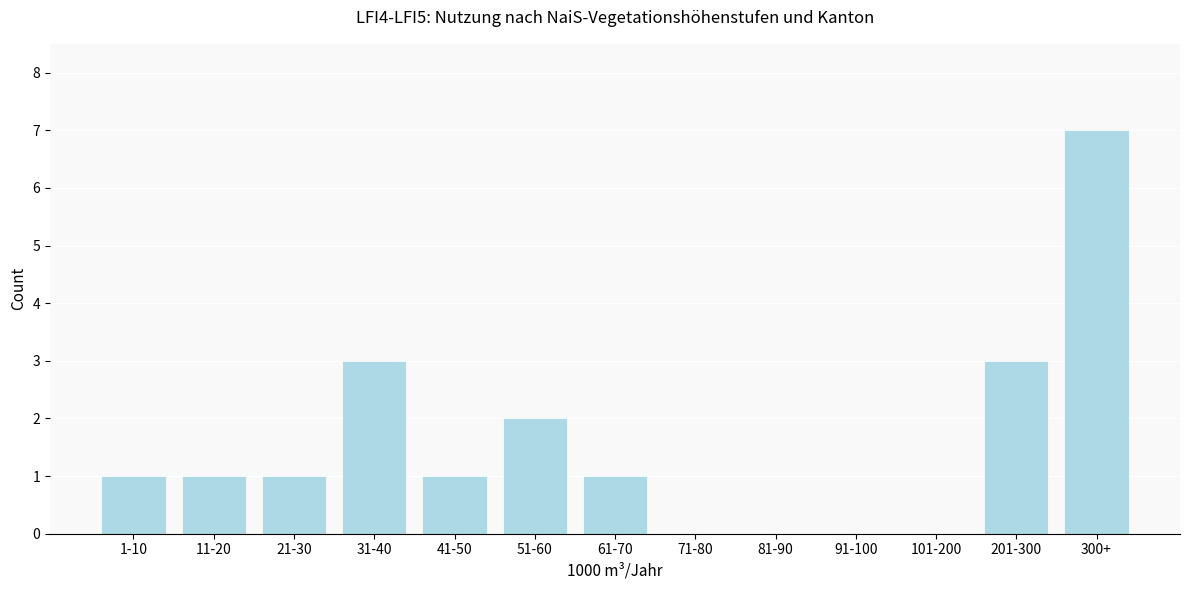

The value at 81-90 is 0. True or false?

True